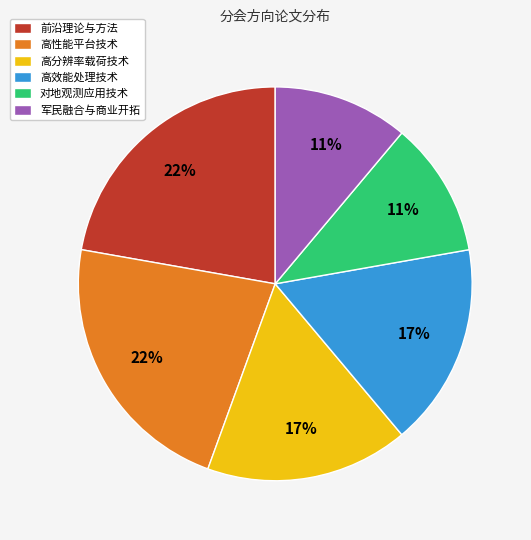

How many segments does this pie chart have?

6